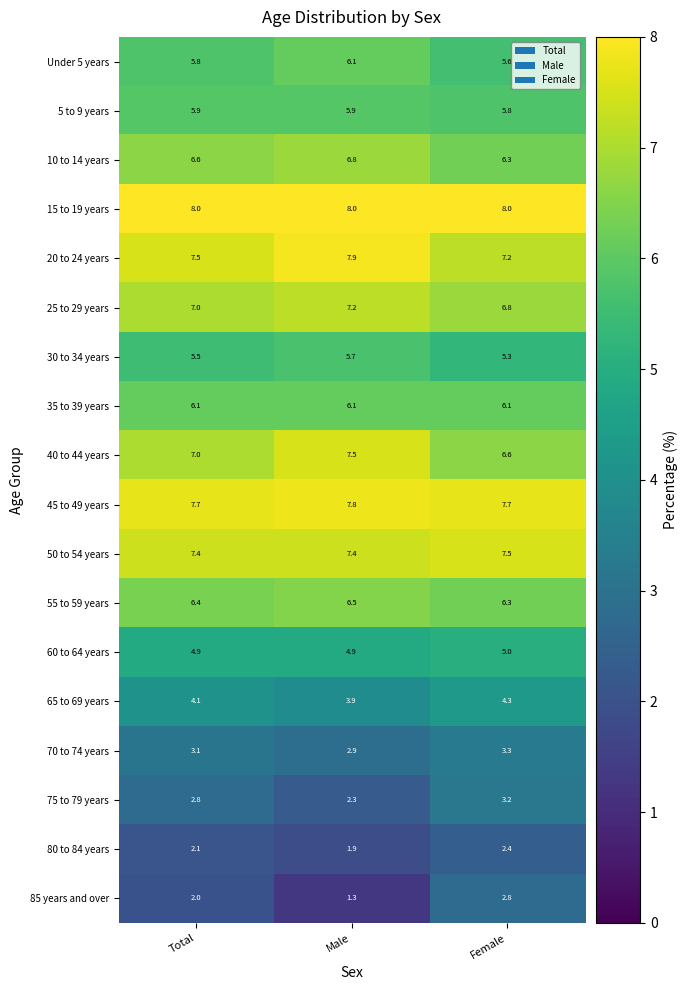

What is the sum of the 15 to 19 years values at Female and Male?

16.0